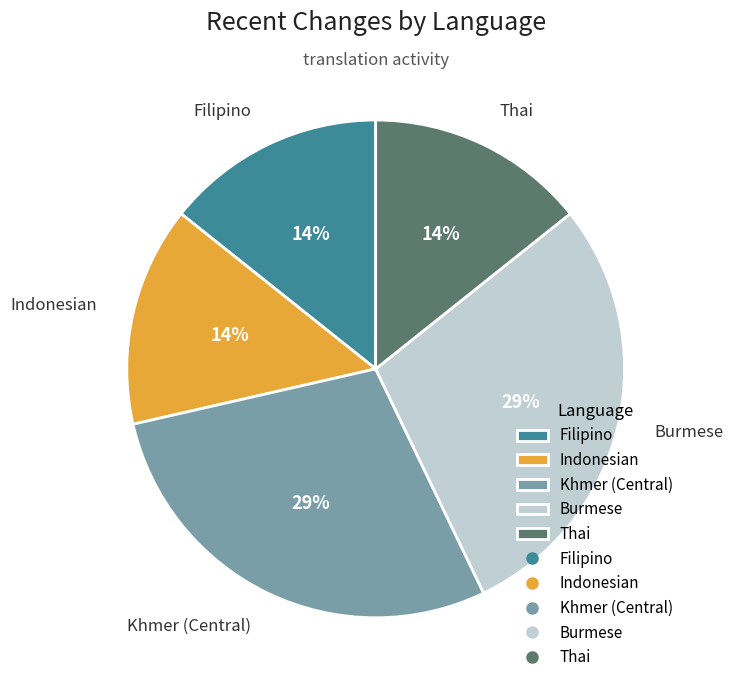

To the nearest percent, what is the average slice percentage?

20%